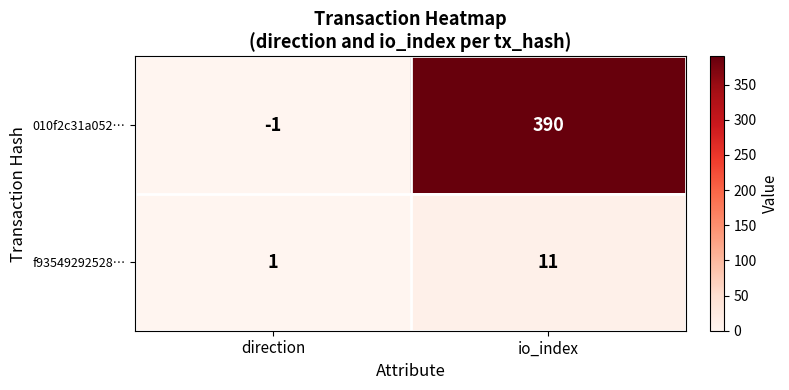

Which series has the largest range (max minus min)?

010f2c31a052…